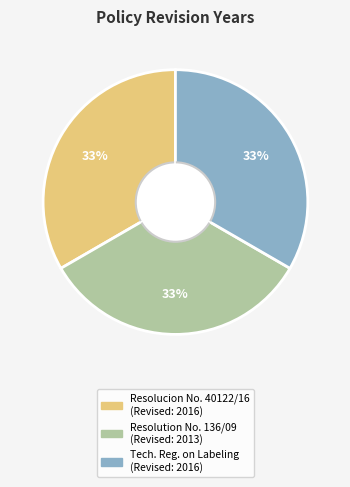

To the nearest percent, what is the average slice percentage?

33%